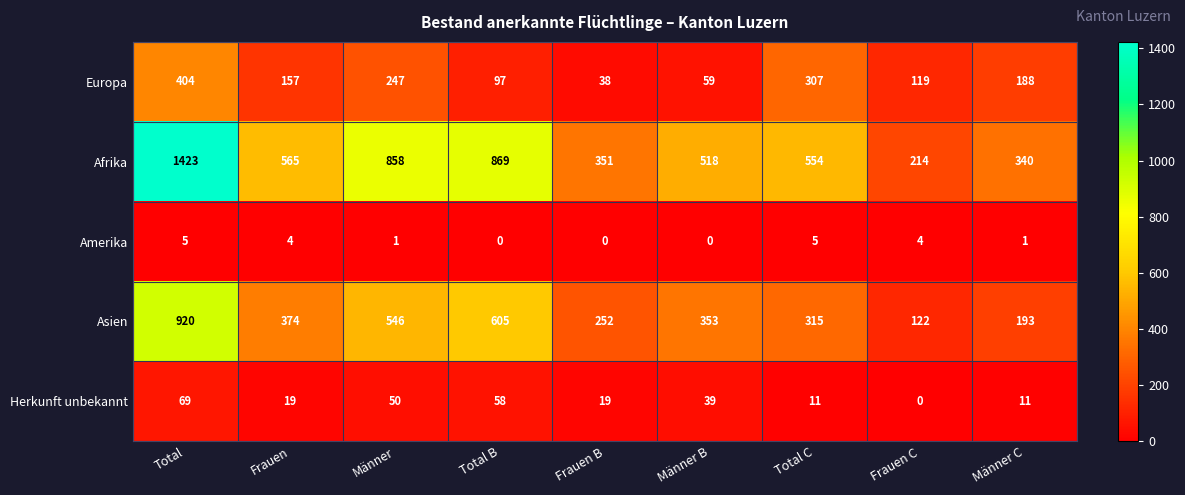

At Frauen C, list the series in order from smallest to largest.

Herkunft unbekannt, Amerika, Europa, Asien, Afrika